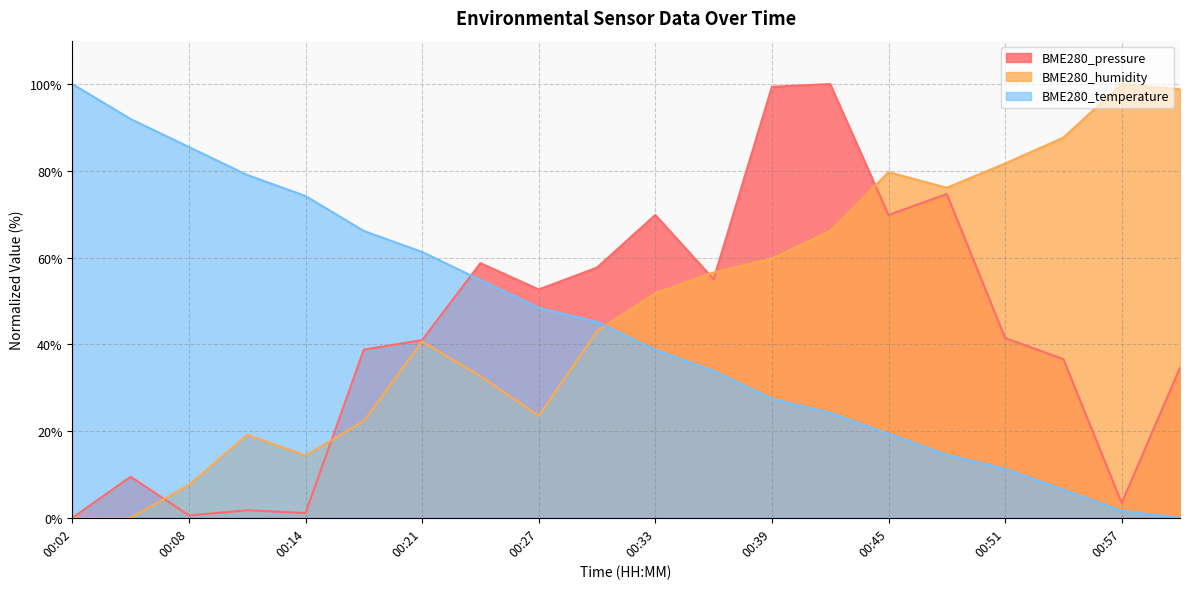

True or false: BME280_humidity and BME280_pressure intersect in this chart.

True